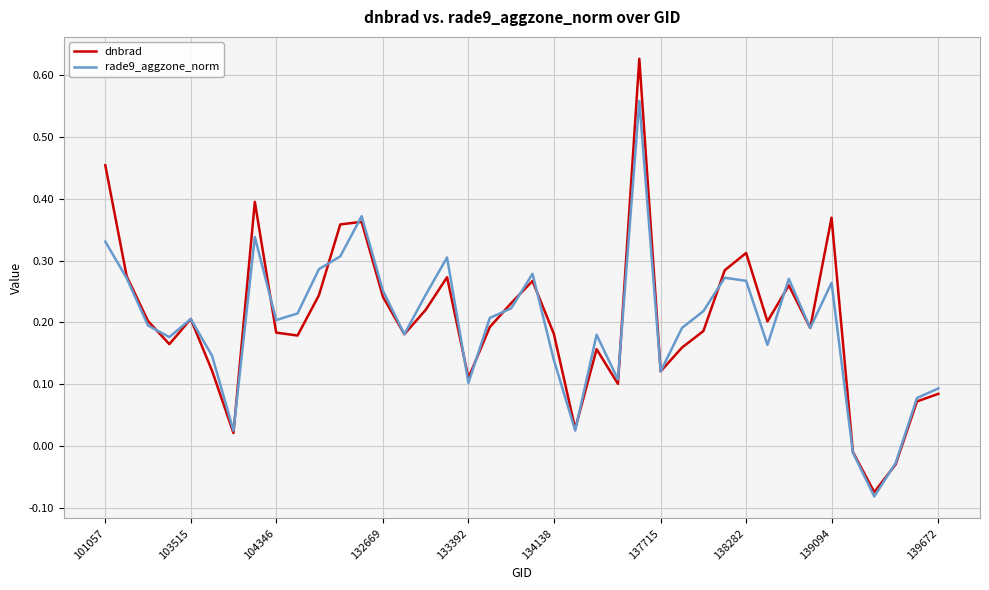

Which series has the widest spread of values?

dnbrad